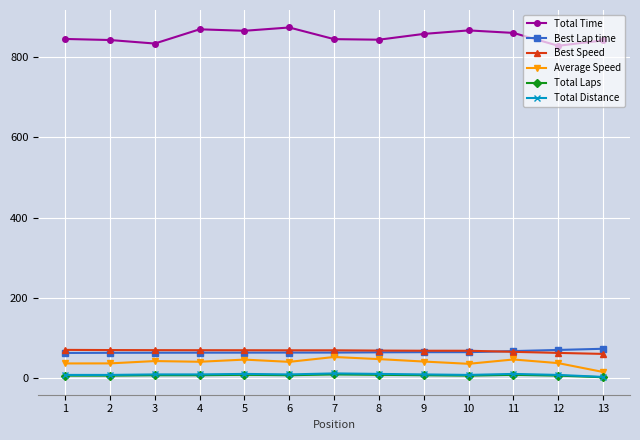

True or false: Total Time has more than 0 interior local peaks.

True